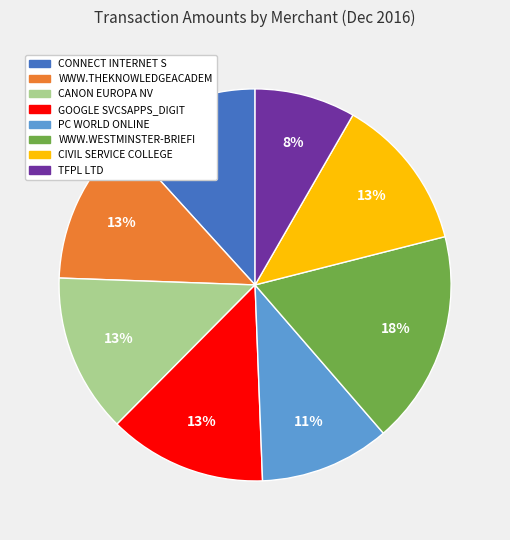

Approximately how many times larger is the value at TFPL LTD compared to CONNECT INTERNET S?

0.7